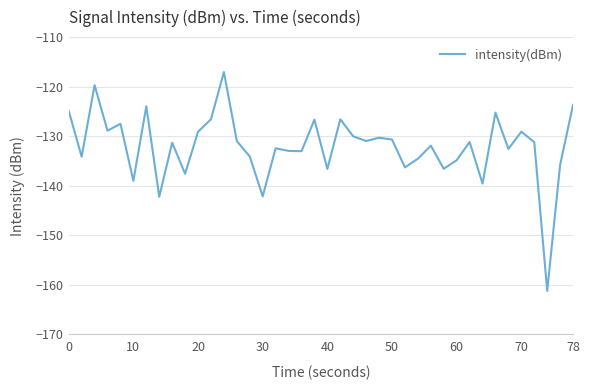

What is the minimum value shown in the chart?

-161.2